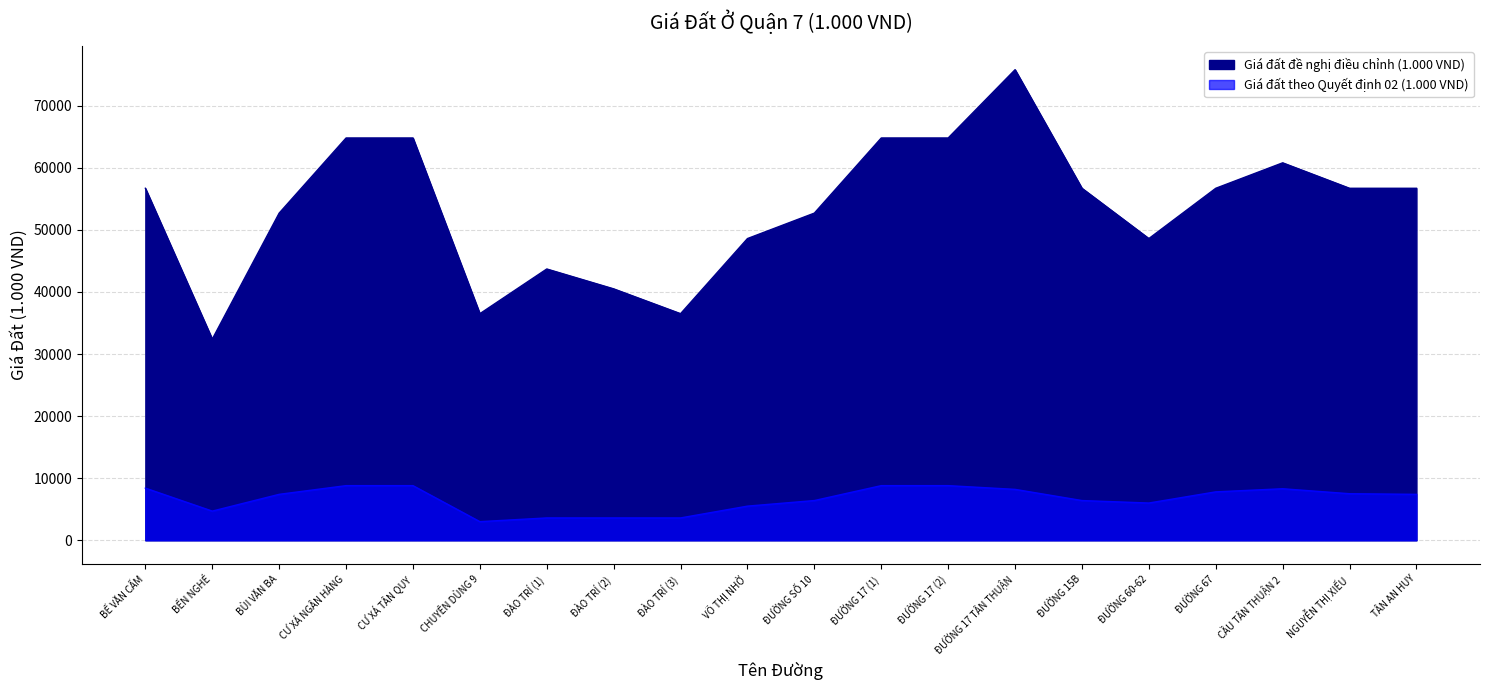

What is the label of the 5th point from the right?

ĐƯỜNG 60-62